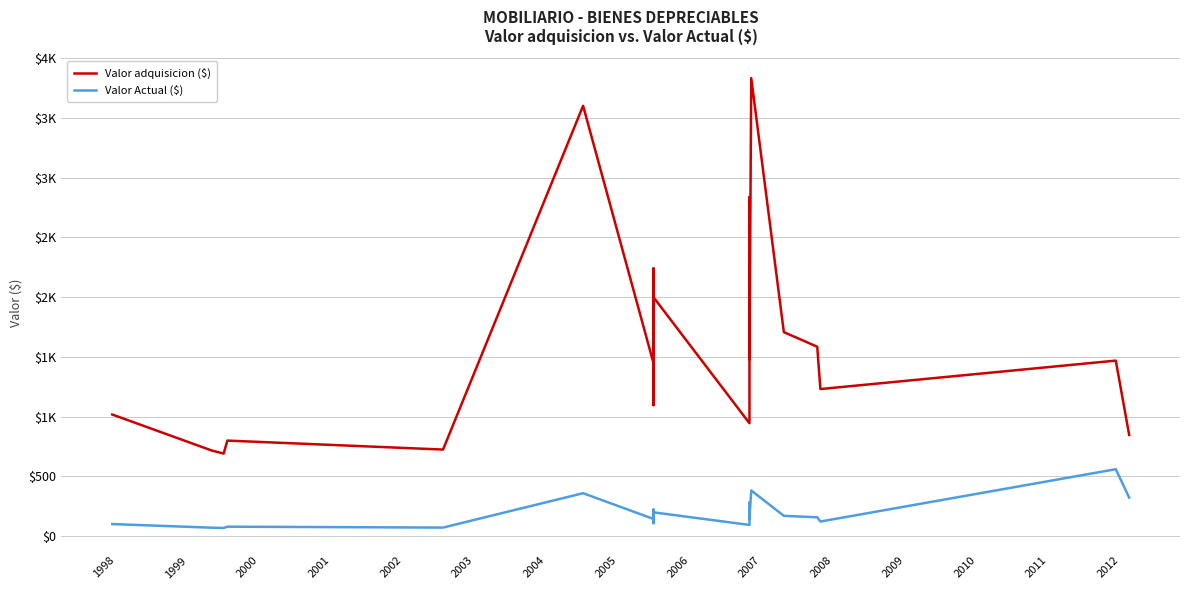

True or false: Valor adquisicion ($) has a value of 1987.2 at 17.

False